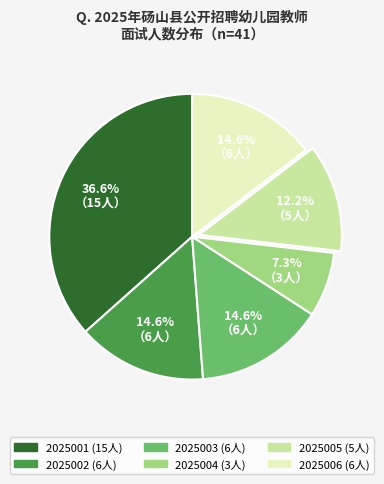

Is it true that 2025005 is 12% of the pie?

True